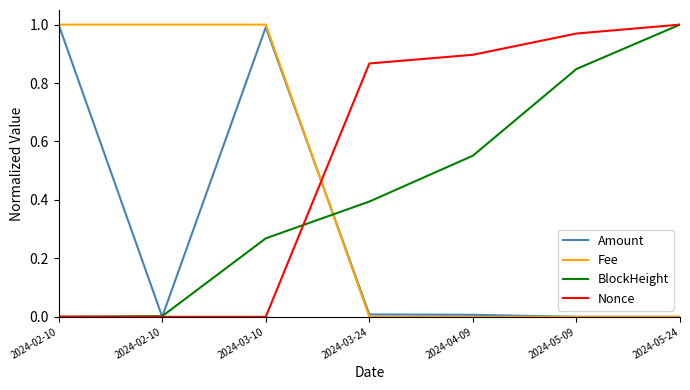

Reading left to right, what are all the values shown in this chart?

Amount: 1.0	0.0	1.0	0.0	0.0	0.0	0.0
Fee: 1.0	1.0	1.0	0.0	0.0	0.0	0.0
BlockHeight: 0.0	0.0	0.3	0.4	0.6	0.8	1.0
Nonce: 0.0	0.0	0.0	0.9	0.9	1.0	1.0